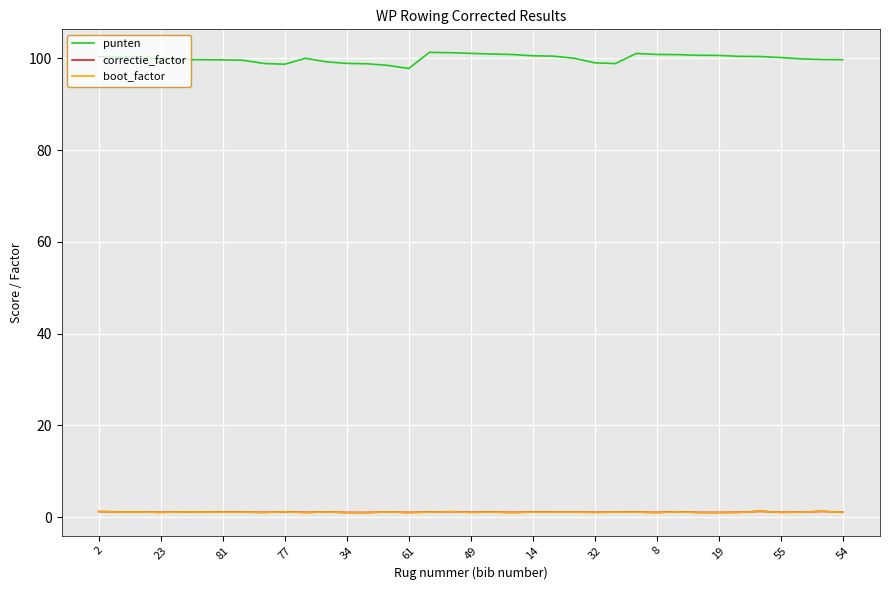

What is the highest value of the punten series?

101.3